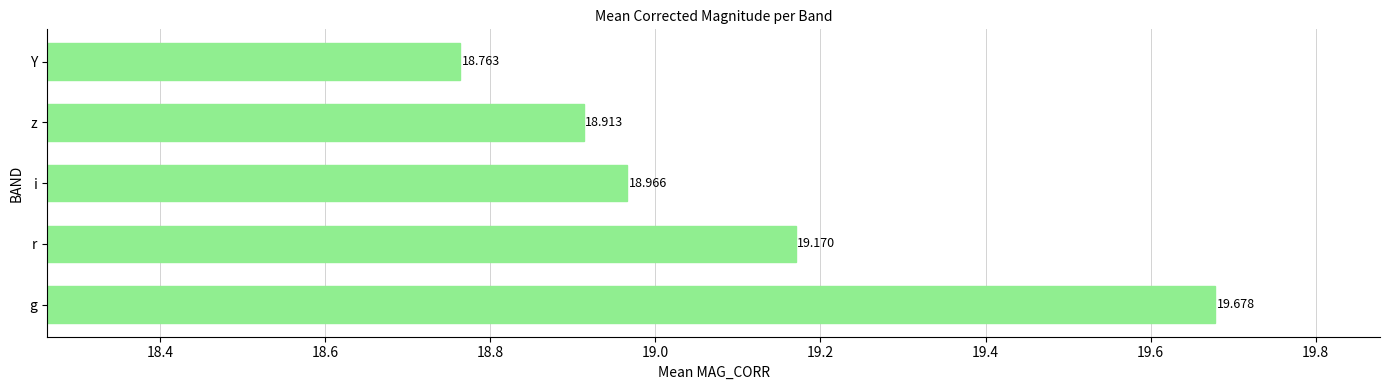

Which label corresponds to the largest value in the chart?

g